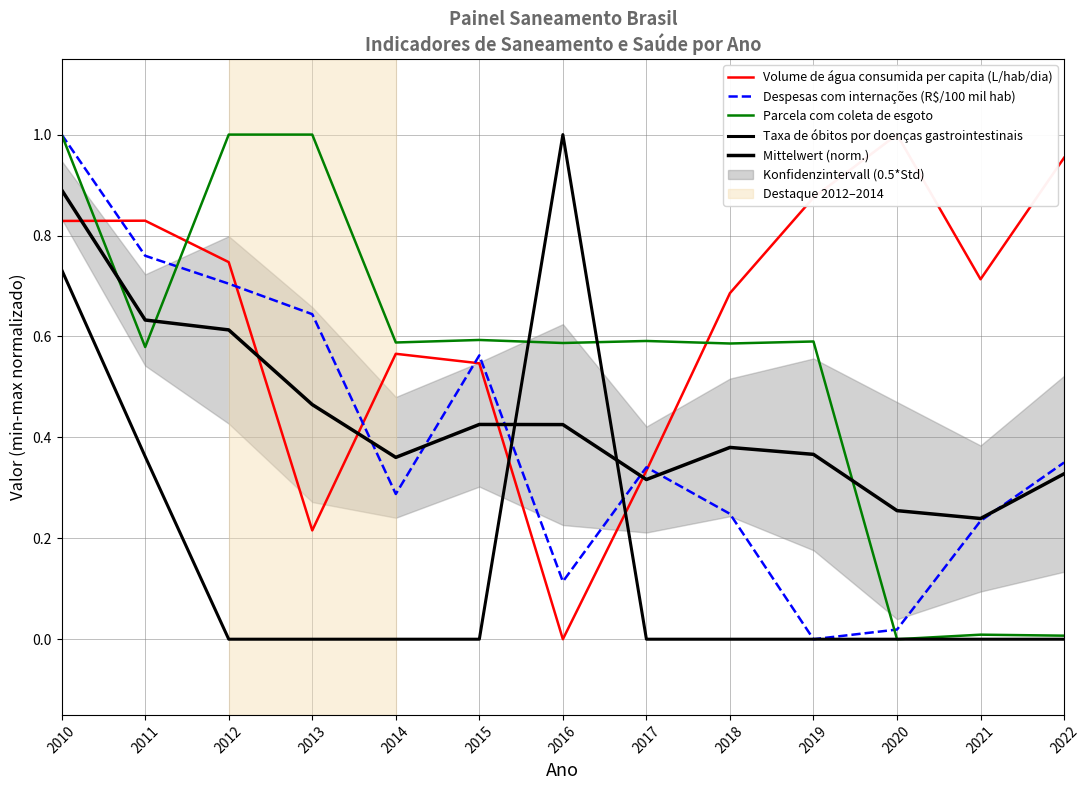

How many categories are shown in the chart?

13